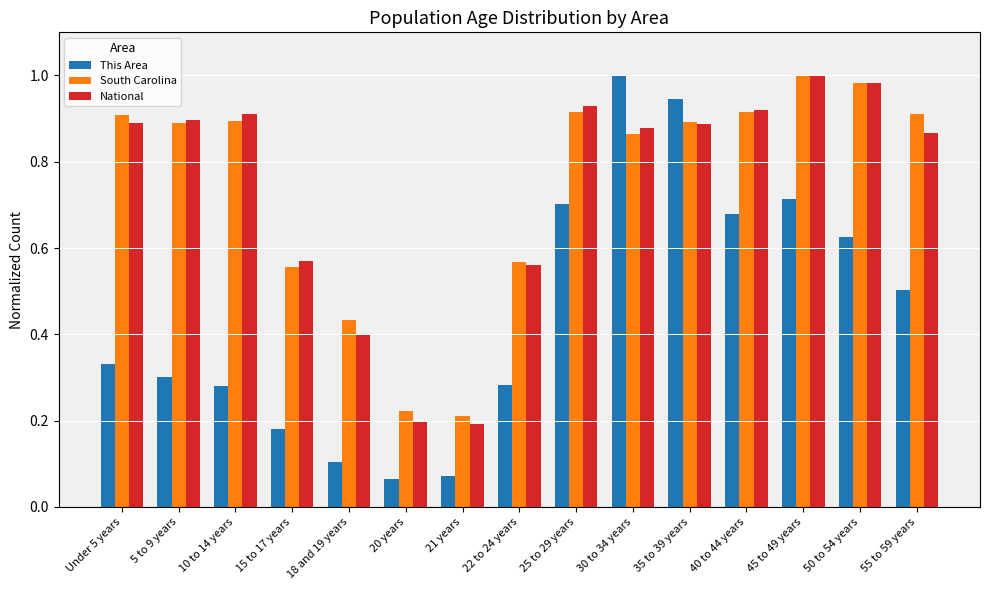

How many bars are there in each group?

3